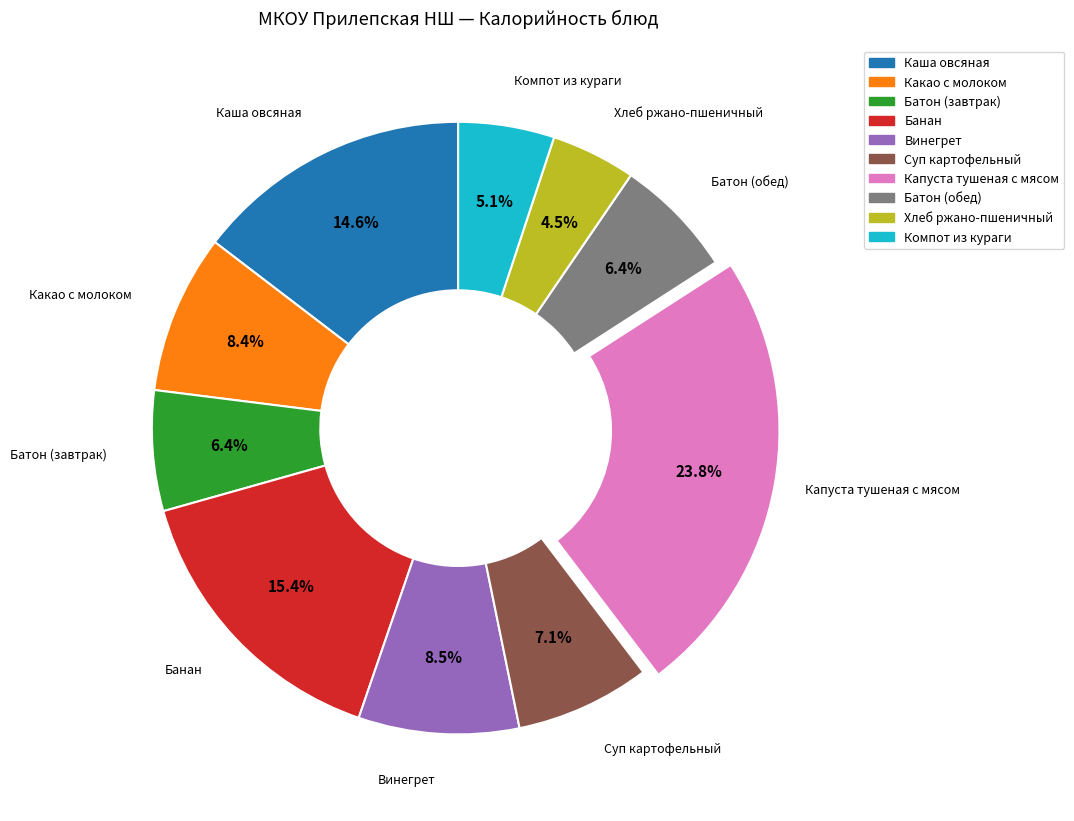

To the nearest percent, what is the average slice percentage?

10%